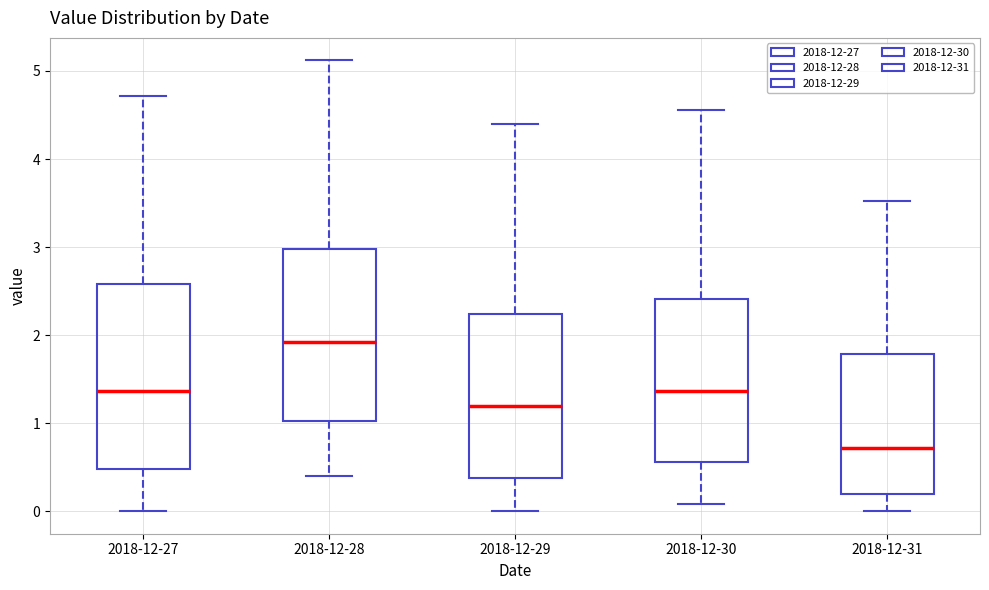

Reading left to right, transcribe this box plot: for each box, give where its median line is, the range the box spans, and where its two whiskers end, as read against the y-axis. The values are not printed on the chart, so give them approximately, as read against the axis.

2018-12-27: median 1.4, box 0.5 to 2.6, whiskers 0.0 to 4.7
2018-12-28: median 1.9, box 1.0 to 3.0, whiskers 0.4 to 5.1
2018-12-29: median 1.2, box 0.4 to 2.2, whiskers 0.0 to 4.4
2018-12-30: median 1.4, box 0.6 to 2.4, whiskers 0.1 to 4.6
2018-12-31: median 0.7, box 0.2 to 1.8, whiskers 0.0 to 3.5